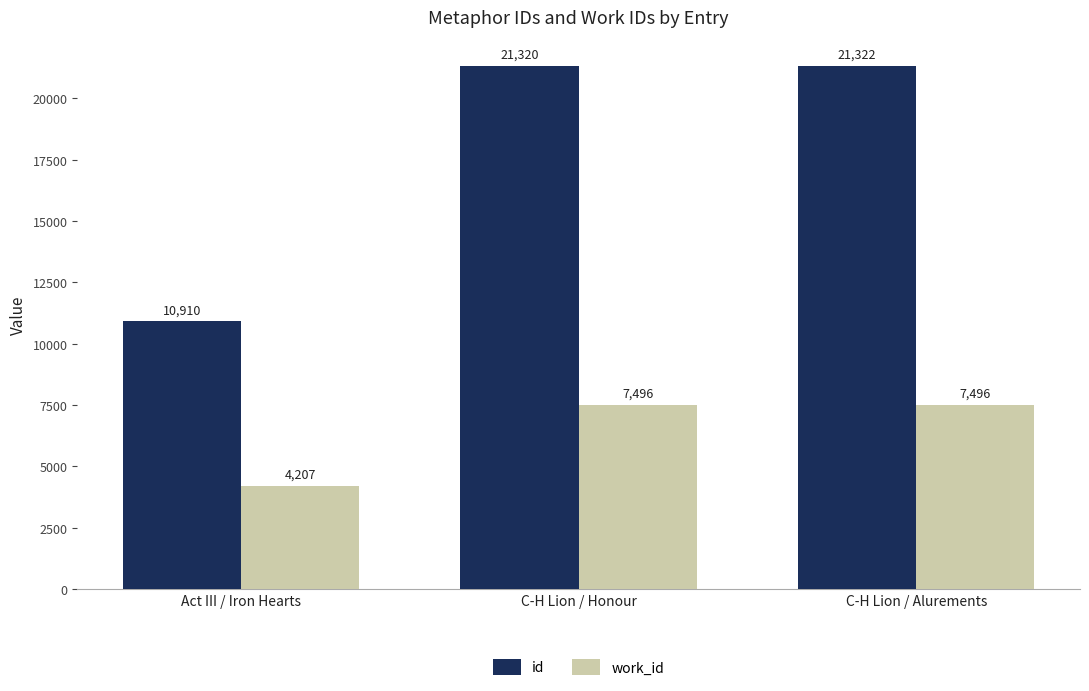

Which series has the widest spread of values?

id